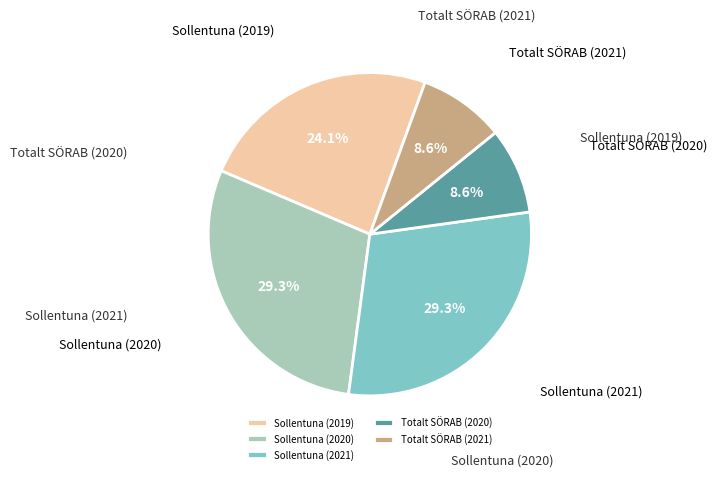

Which has a higher value, Sollentuna (2021) or Totalt SÖRAB (2021)?

Sollentuna (2021)